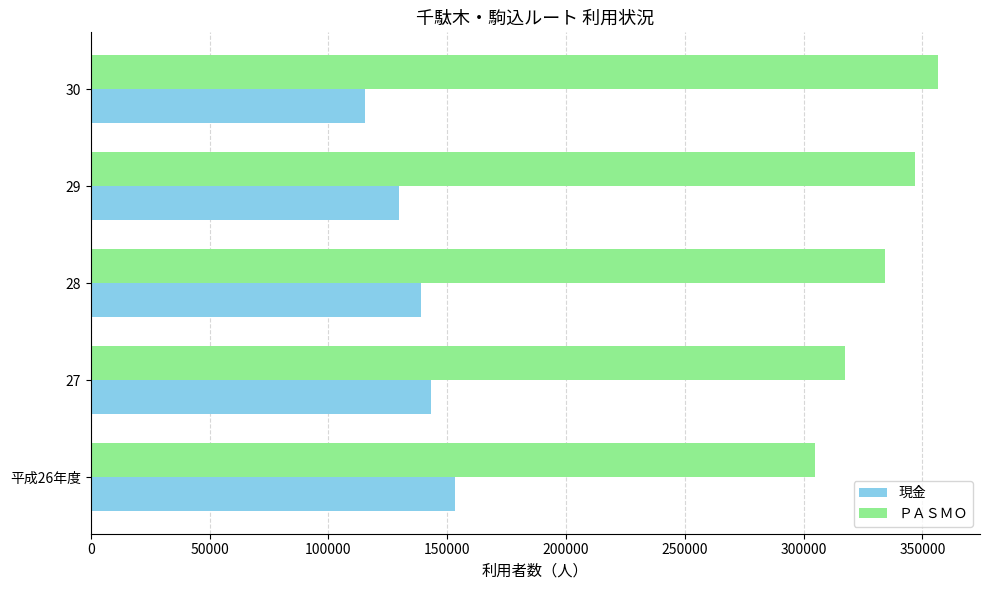

What is the highest value of the ＰＡＳＭＯ series?

356434